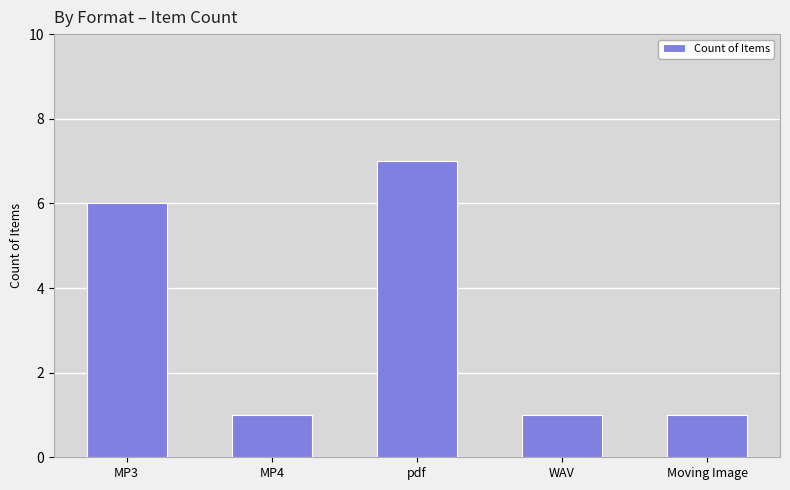

What is the sum of all values?

16